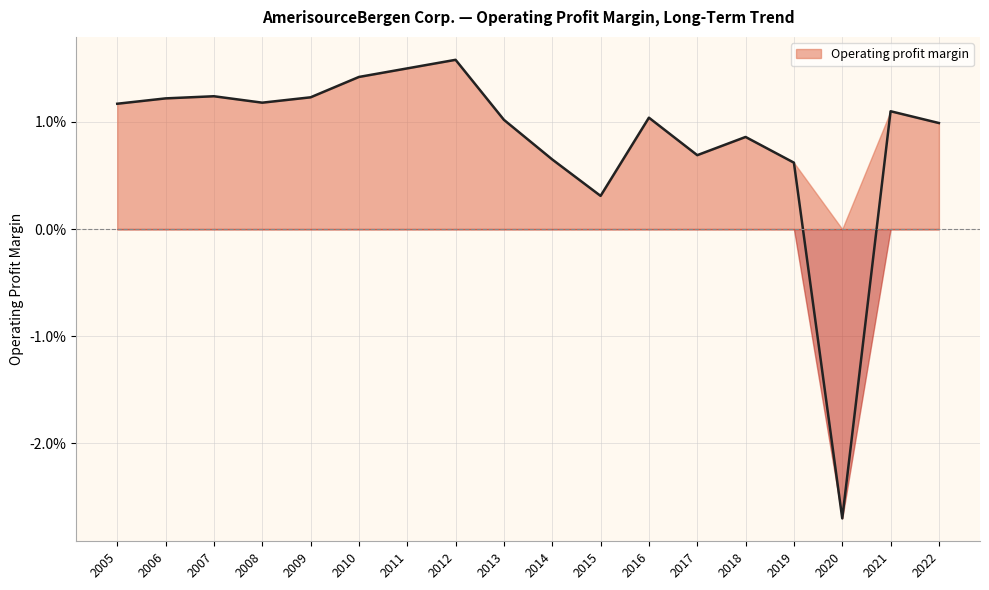

Count the number of values greater than 0.

17